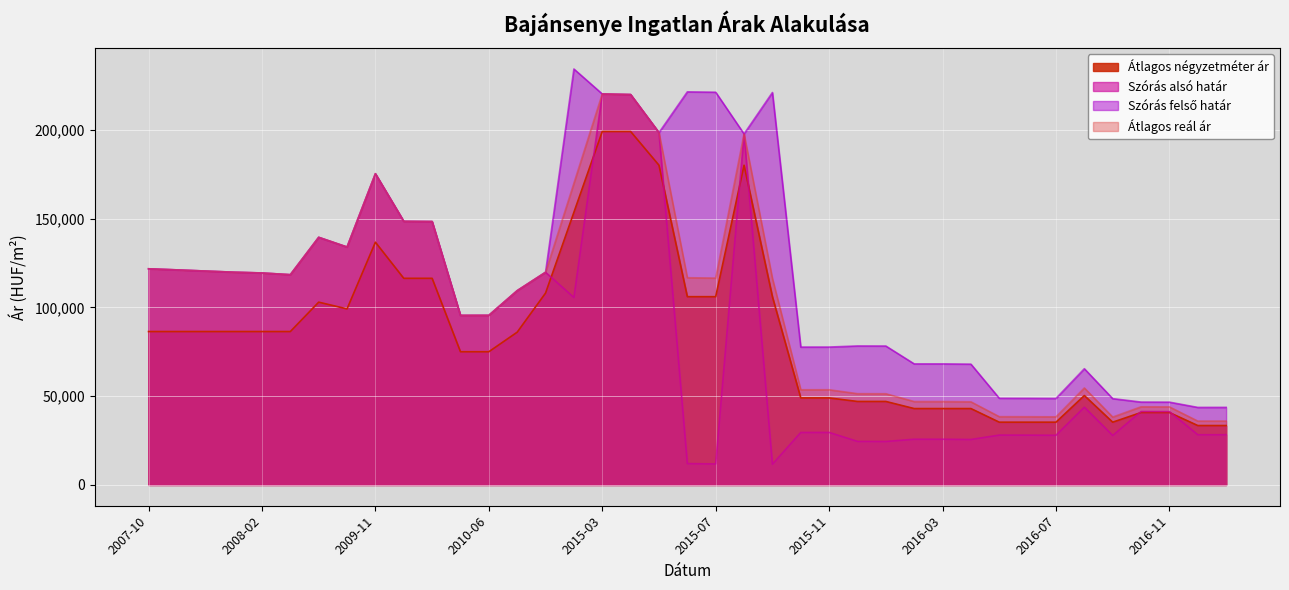

What are all the series names shown in the legend?

Átlagos négyzetméter ár, Szórás alsó határ, Szórás felső határ, Átlagos reál ár